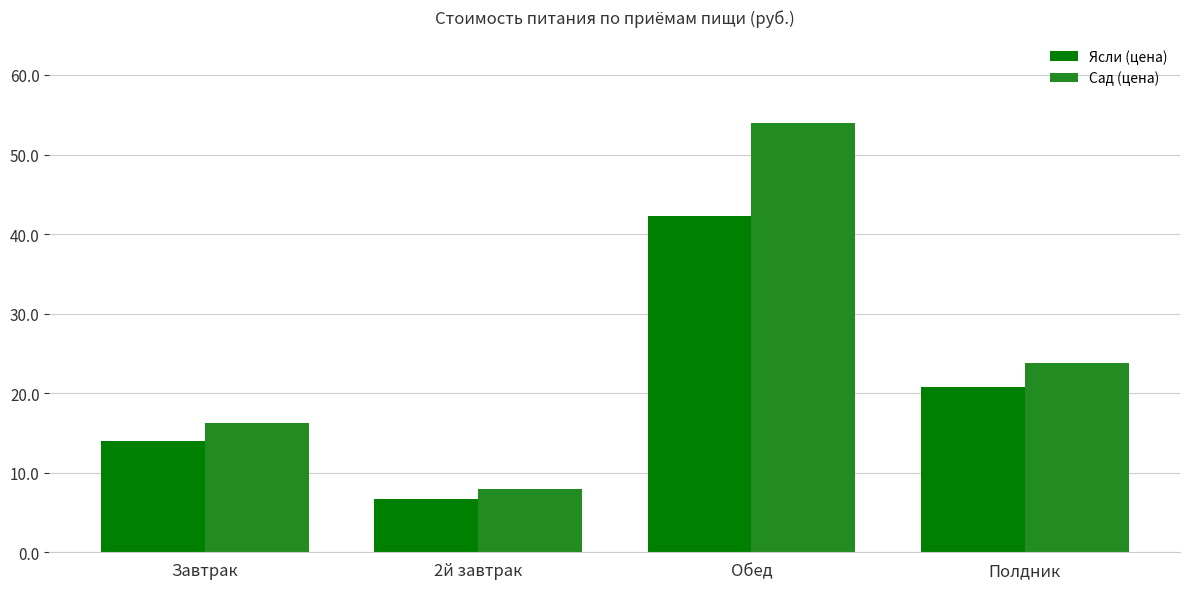

What is the sum of the Ясли (цена) values at 2й завтрак and Полдник?

27.5